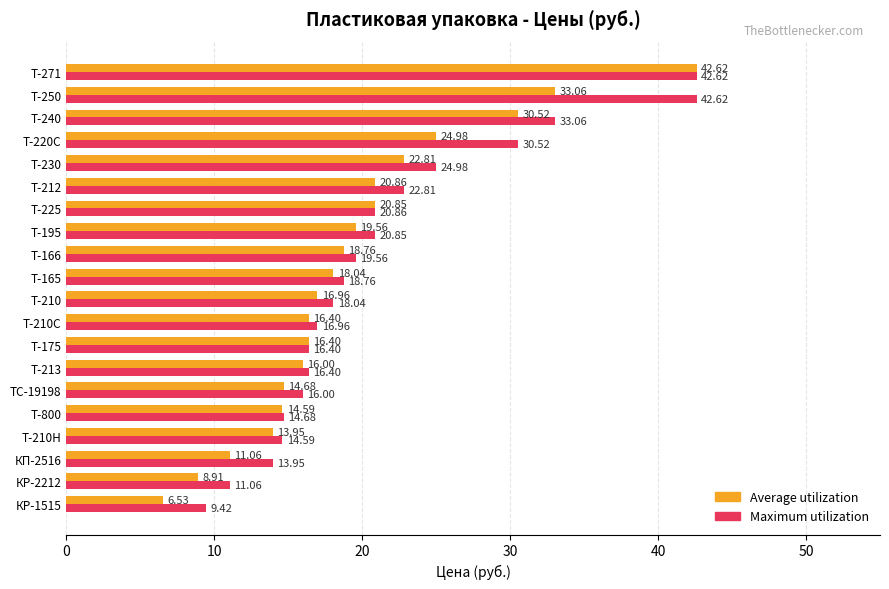

At КР-1515, list the series in order from largest to smallest.

Maximum utilization, Average utilization